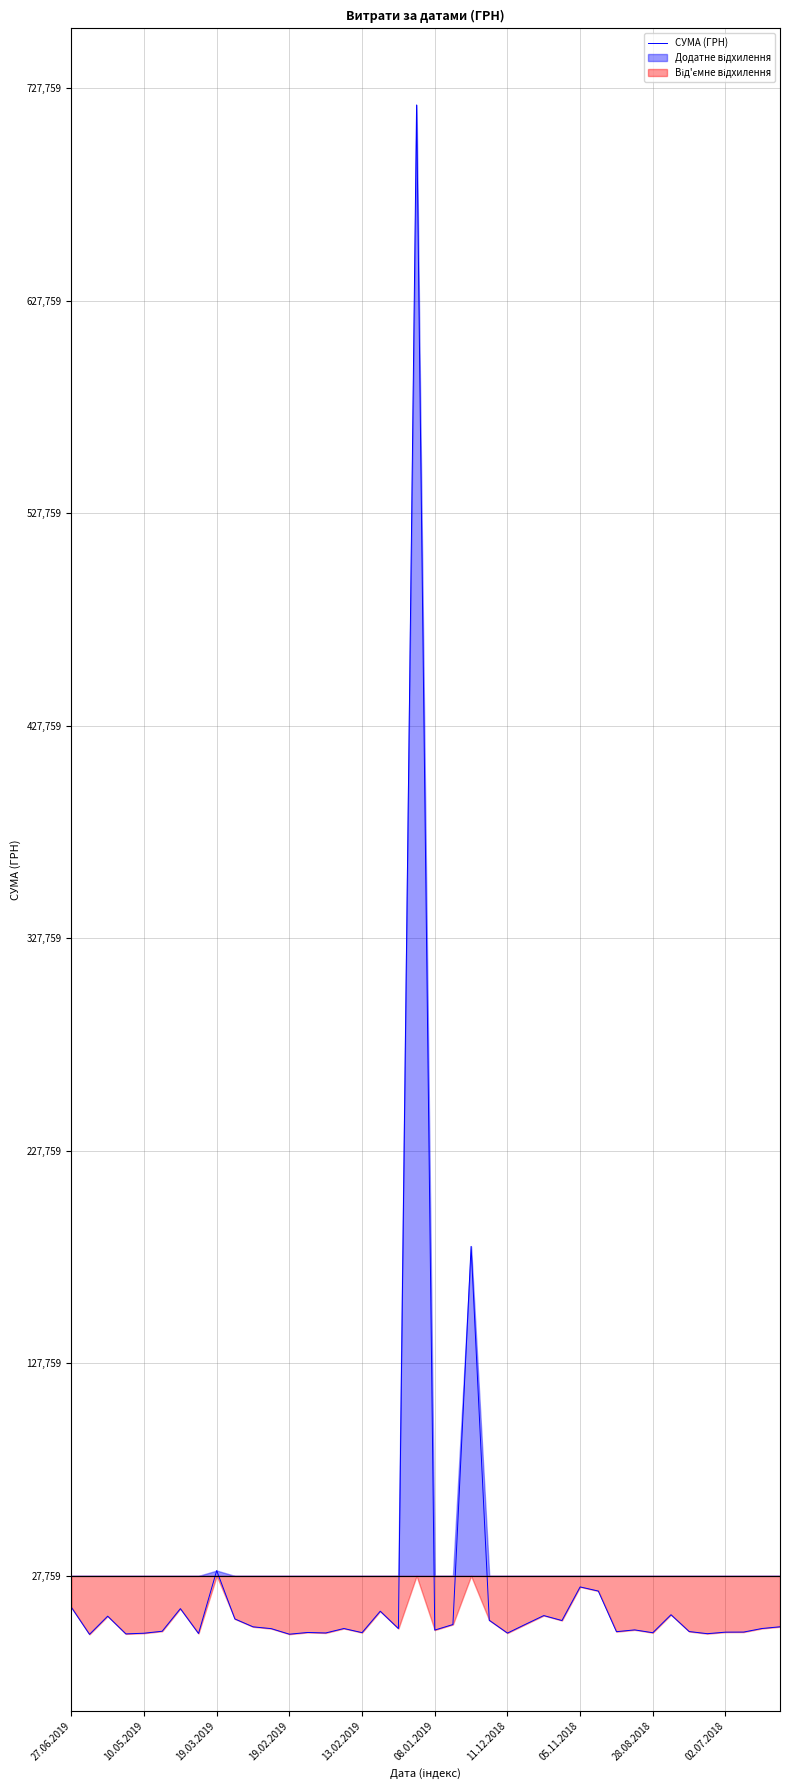

What is the difference between the values at 27 and 36?

5466.0